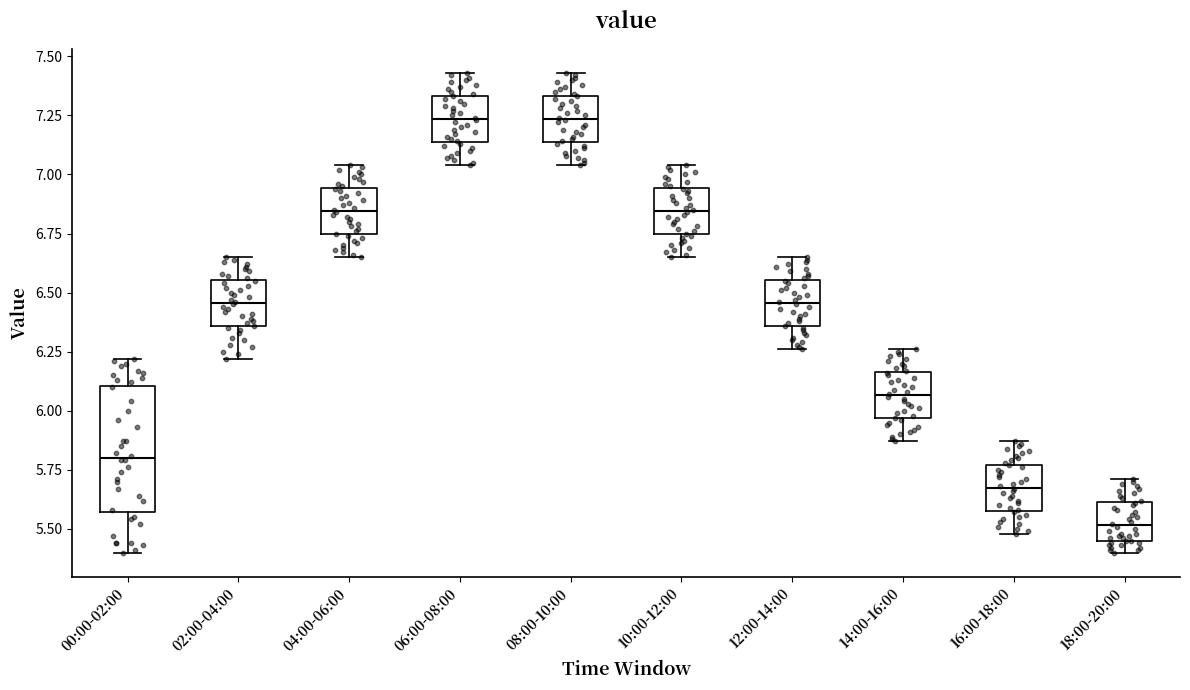

Reading left to right, transcribe this box plot: for each box, give where its median line is, the range the box spans, and where its two whiskers end, as read against the y-axis. The values are not printed on the chart, so give them approximately, as read against the axis.

00:00-02:00: median 5.80, box 5.55 to 6.10, whiskers 5.40 to 6.20
02:00-04:00: median 6.45, box 6.35 to 6.55, whiskers 6.20 to 6.65
04:00-06:00: median 6.85, box 6.75 to 6.95, whiskers 6.65 to 7.05
06:00-08:00: median 7.25, box 7.15 to 7.35, whiskers 7.05 to 7.45
08:00-10:00: median 7.25, box 7.15 to 7.35, whiskers 7.05 to 7.45
10:00-12:00: median 6.85, box 6.75 to 6.95, whiskers 6.65 to 7.05
12:00-14:00: median 6.45, box 6.35 to 6.55, whiskers 6.25 to 6.65
14:00-16:00: median 6.05, box 5.95 to 6.15, whiskers 5.85 to 6.25
16:00-18:00: median 5.70, box 5.60 to 5.75, whiskers 5.50 to 5.85
18:00-20:00: median 5.50, box 5.45 to 5.60, whiskers 5.40 to 5.70